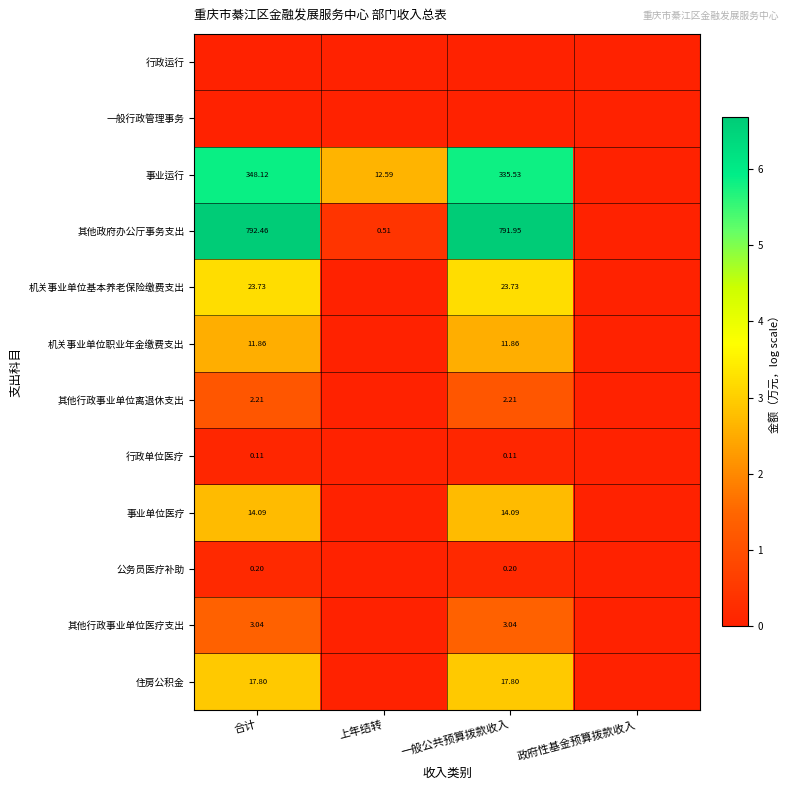

Is the value of 事业运行 at 上年结转 greater than the value of 公务员医疗补助 at 一般公共预算拨款收入?

Yes